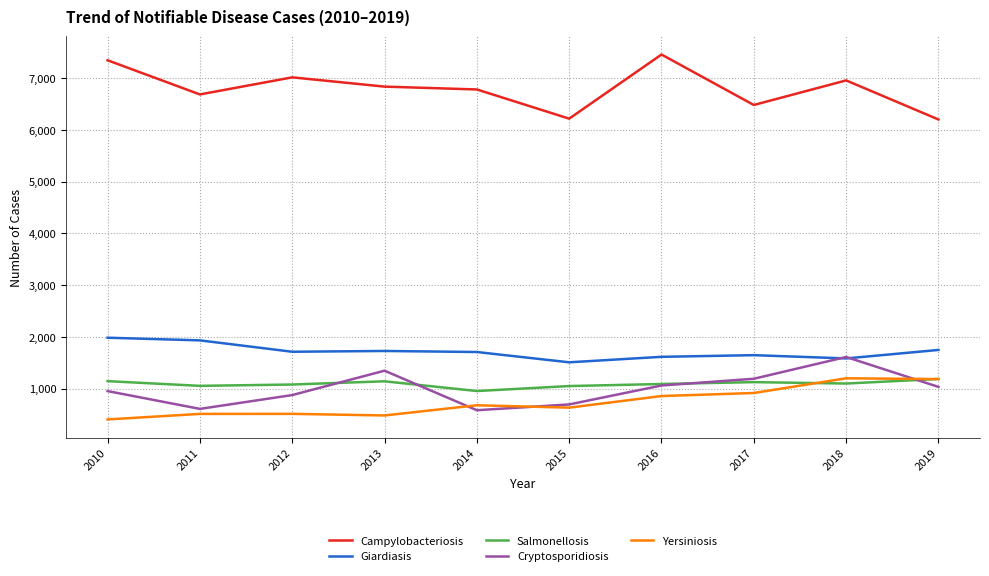

True or false: Giardiasis and Campylobacteriosis cross at least once.

False